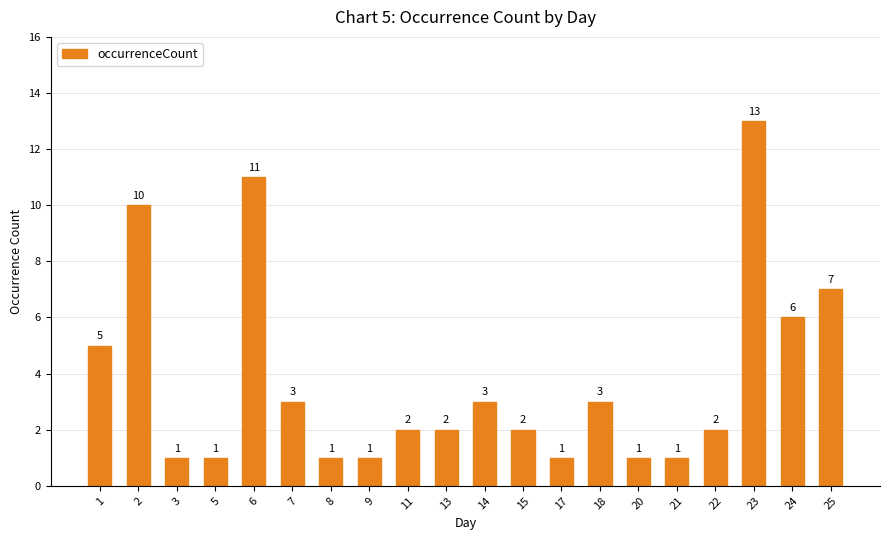

What is the change in value from 9 to 15?

+1